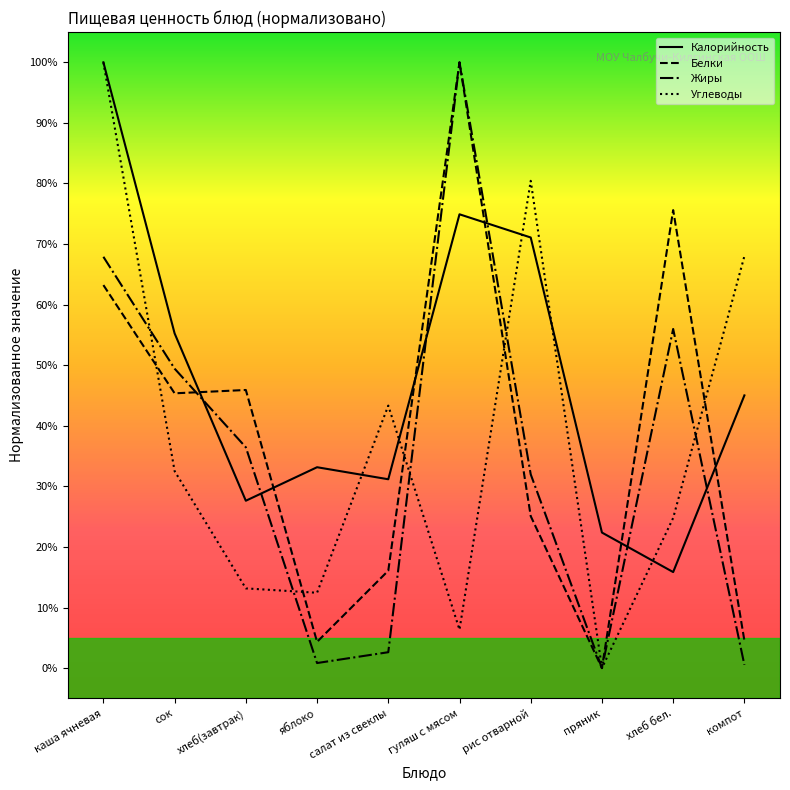

True or false: Калорийность has a value of 23.7 at компот.

False